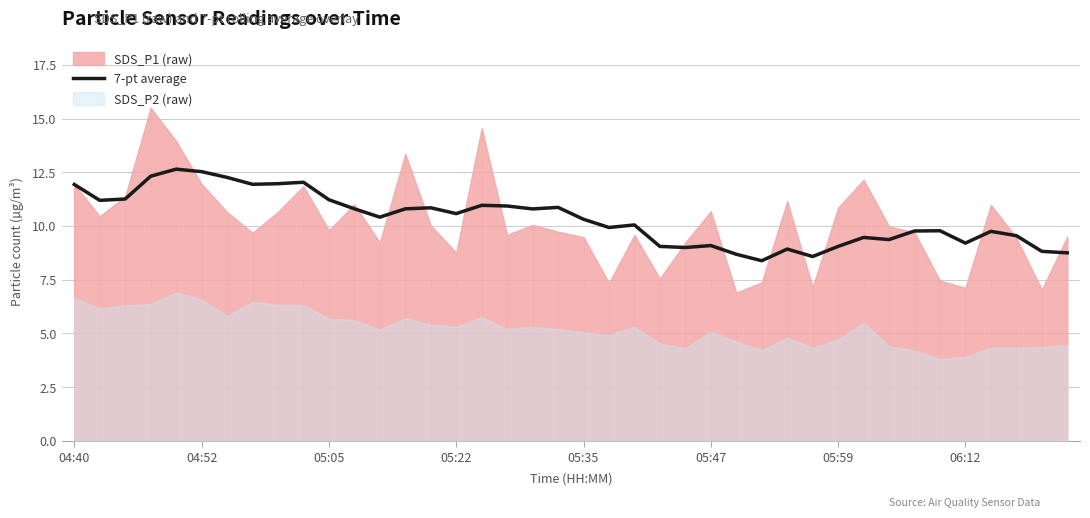

What is the difference between the maximum and second lowest values?

4.1